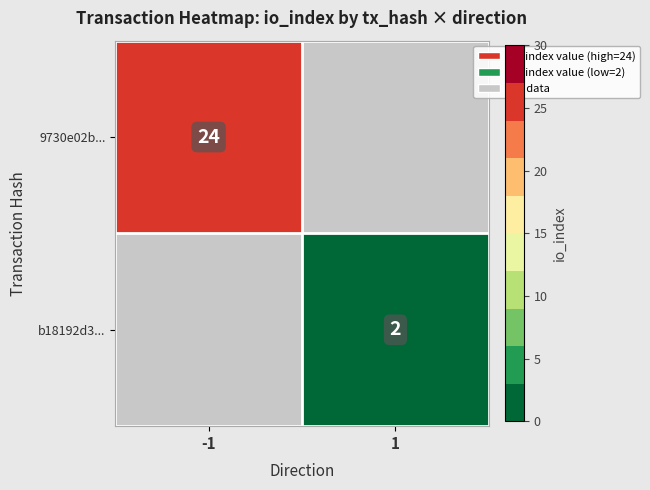

The value of 9730e02b... at -1 is 12. True or false?

False